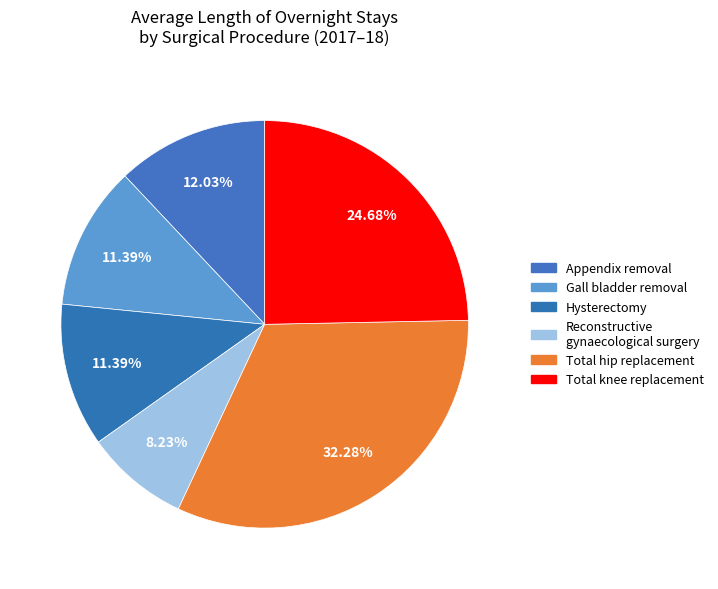

Does Total hip replacement represent more than half of the total?

No